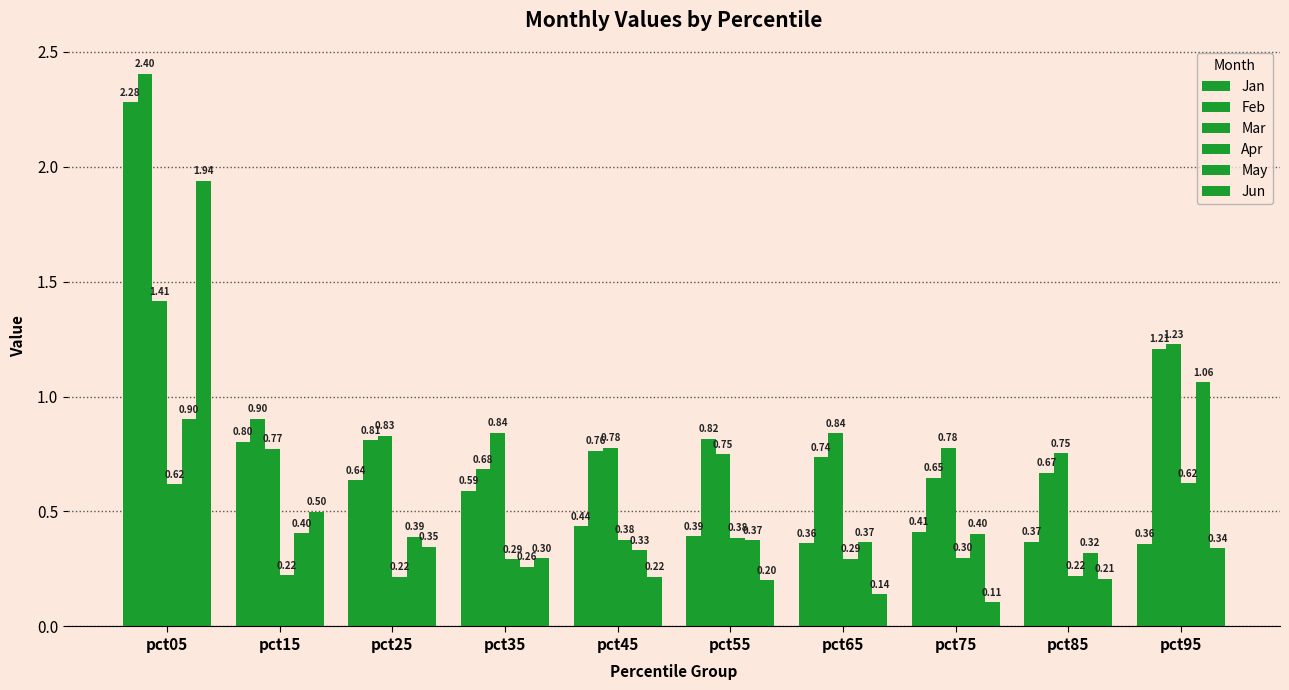

Which category has the highest value in the Feb series?

pct05